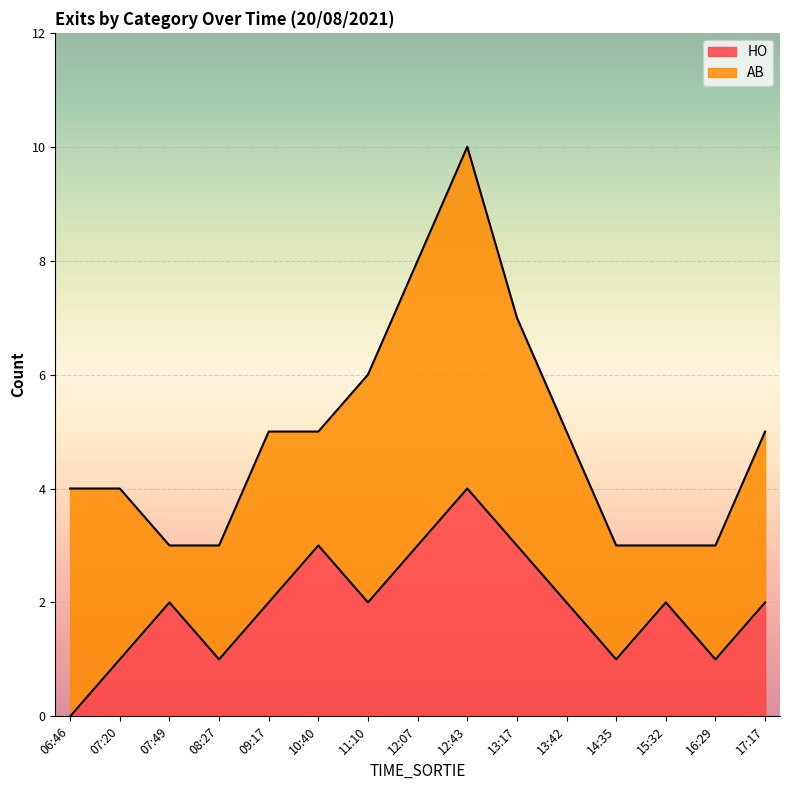

At which category does the data reach its first local valley?

08:27